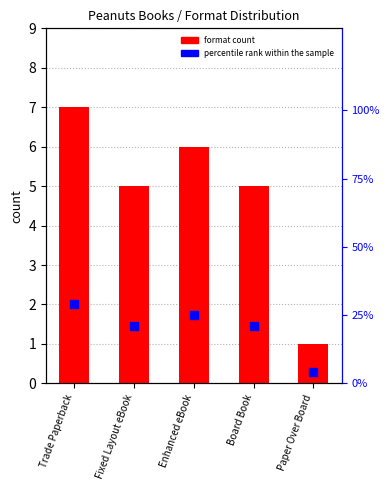

Which series has the widest spread of Y values?

percentile rank within the sample